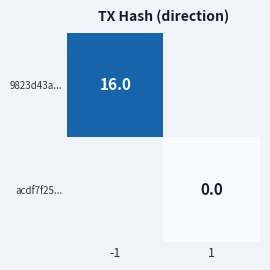

Is it true that 9823d43a... equals 16 at -1?

True